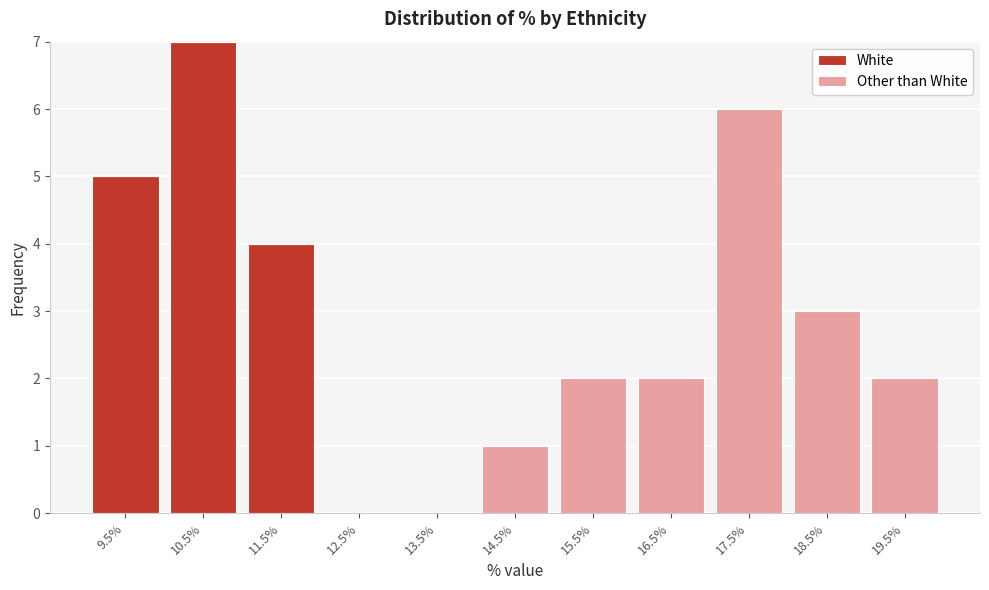

What is the total height of the stacked bar covering 18 to 19 on the x-axis? The values are not printed on the chart, so give them approximately, as read against the axis.

3